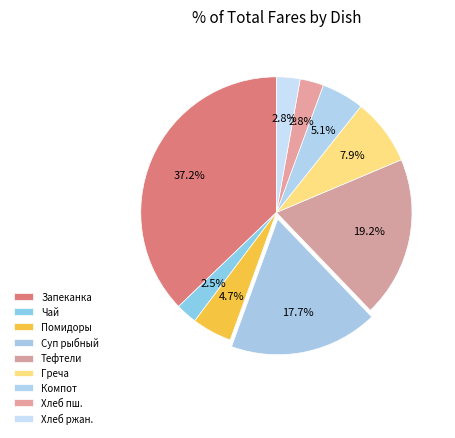

To the nearest percent, what is the average slice percentage?

11%